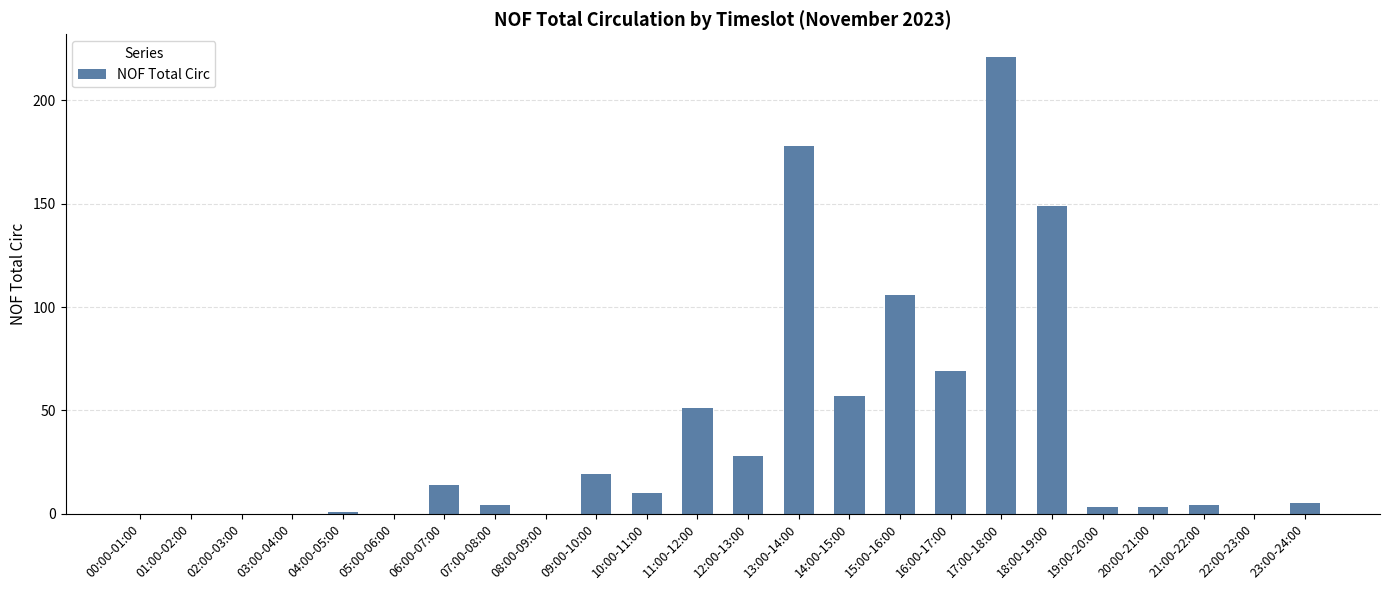

How many series are shown in this chart?

1